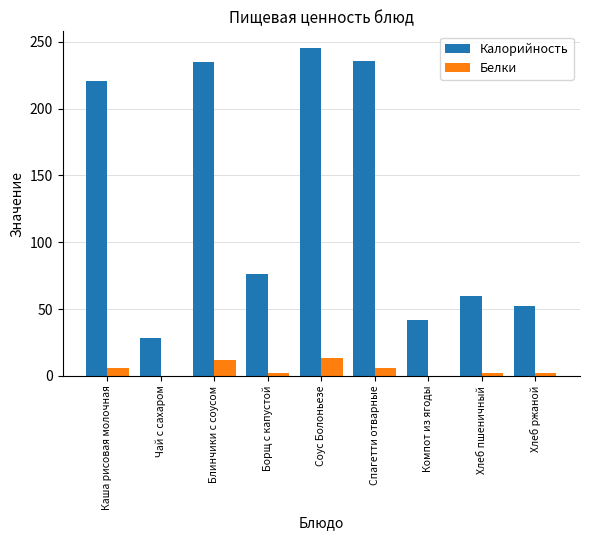

Which series changed the most between Каша рисовая молочная and Хлеб пшеничный?

Калорийность